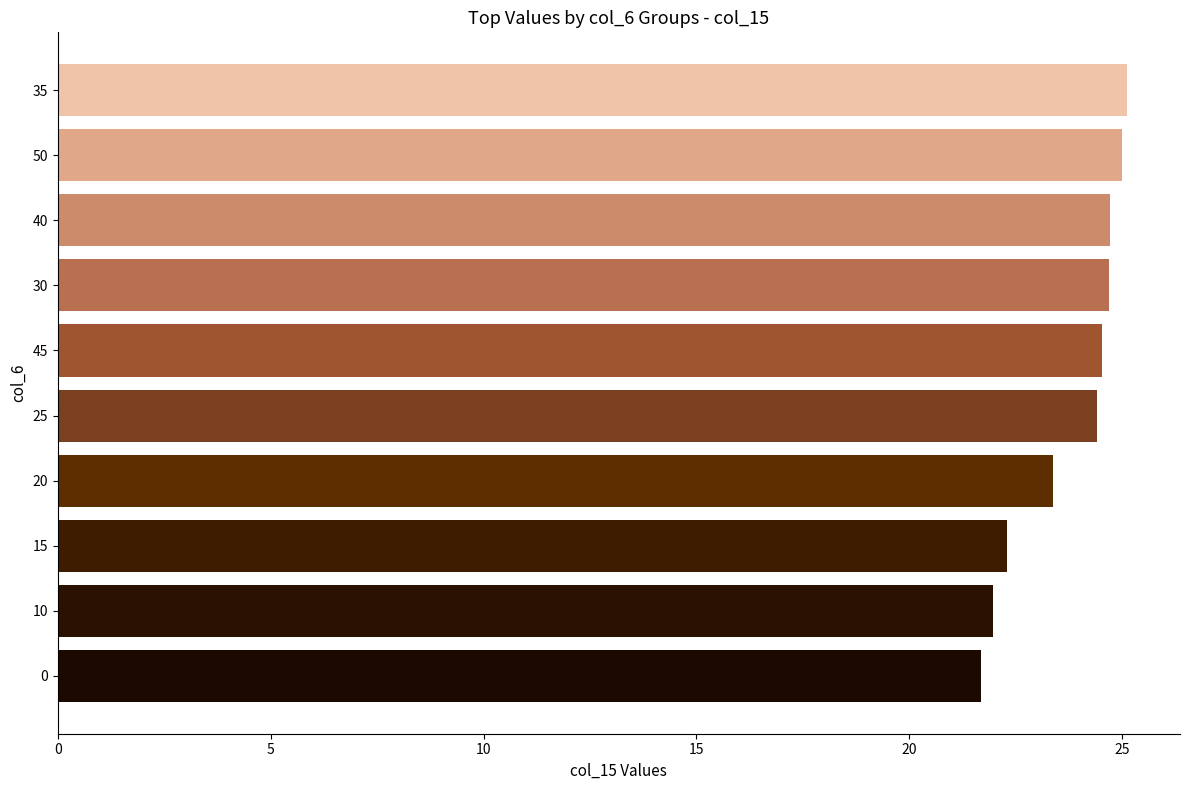

How many categories are shown in the chart?

10